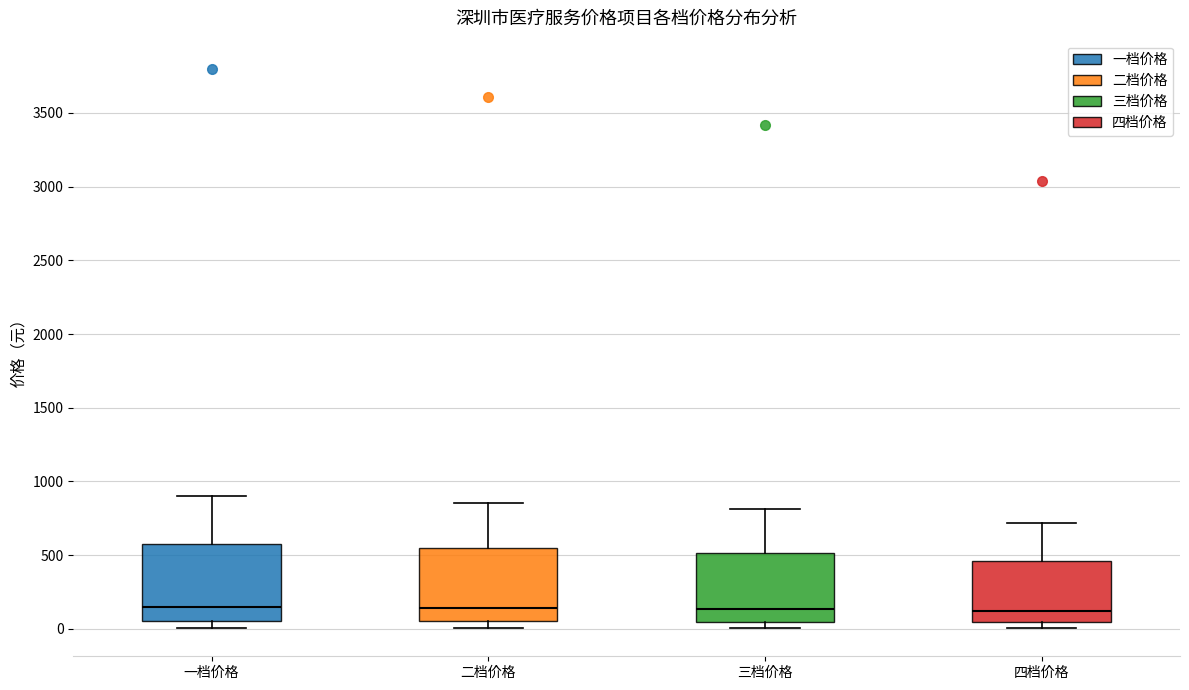

Reading left to right, read every box against the y-axis: the position of its median line, the range the box covers, and the ends of its whiskers. The values are not printed on the chart, so give them approximately, as read against the axis.

一档价格: median 150, box 50 to 600, whiskers 0 to 900
二档价格: median 150, box 50 to 550, whiskers 0 to 850
三档价格: median 150, box 50 to 500, whiskers 0 to 800
四档价格: median 100, box 50 to 450, whiskers 0 to 700